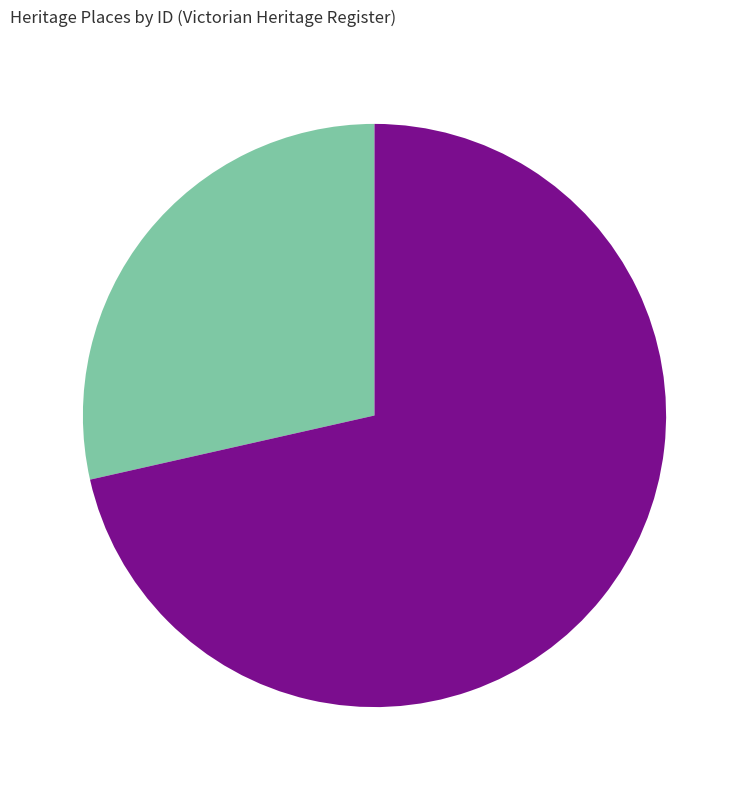

Does any single category account for the majority?

Yes